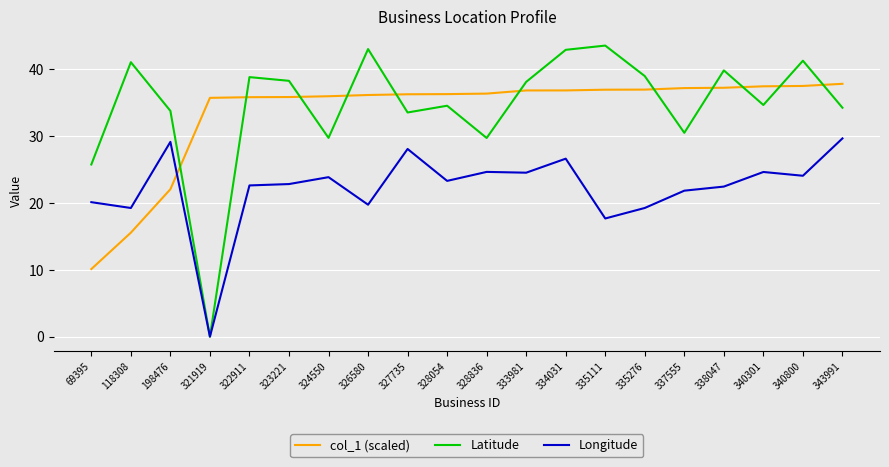

In Latitude, how many points are higher than both neighbors (excluding endpoints)?

7